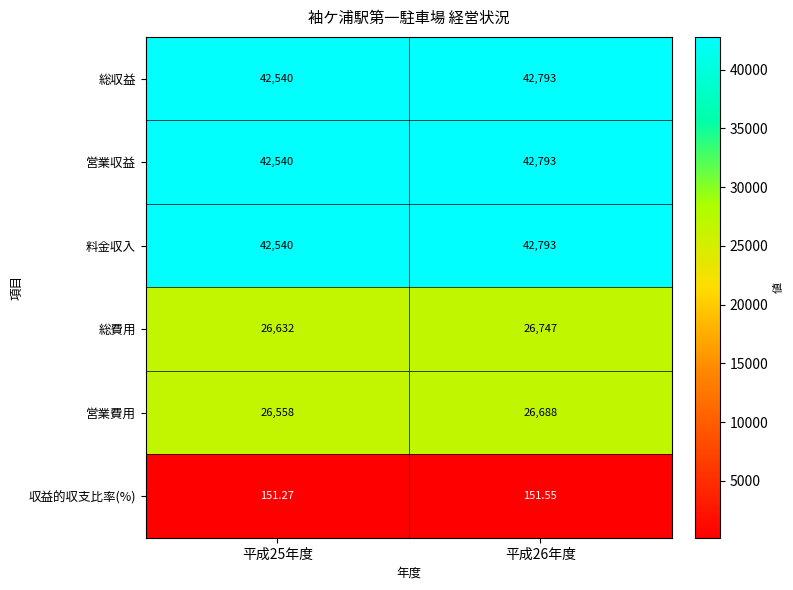

How many categories are shown in the chart?

2